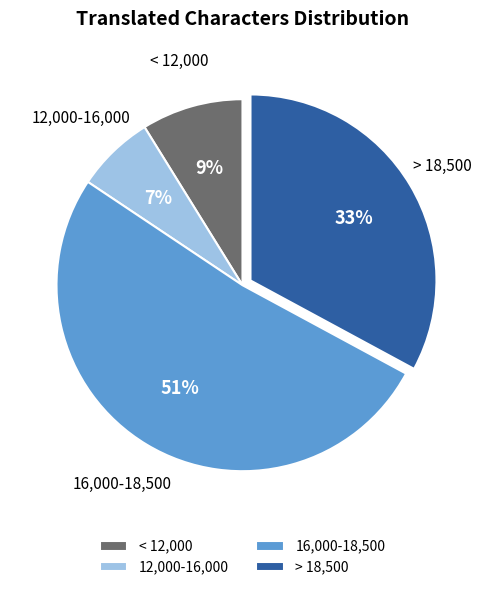

How many segments does this pie chart have?

4